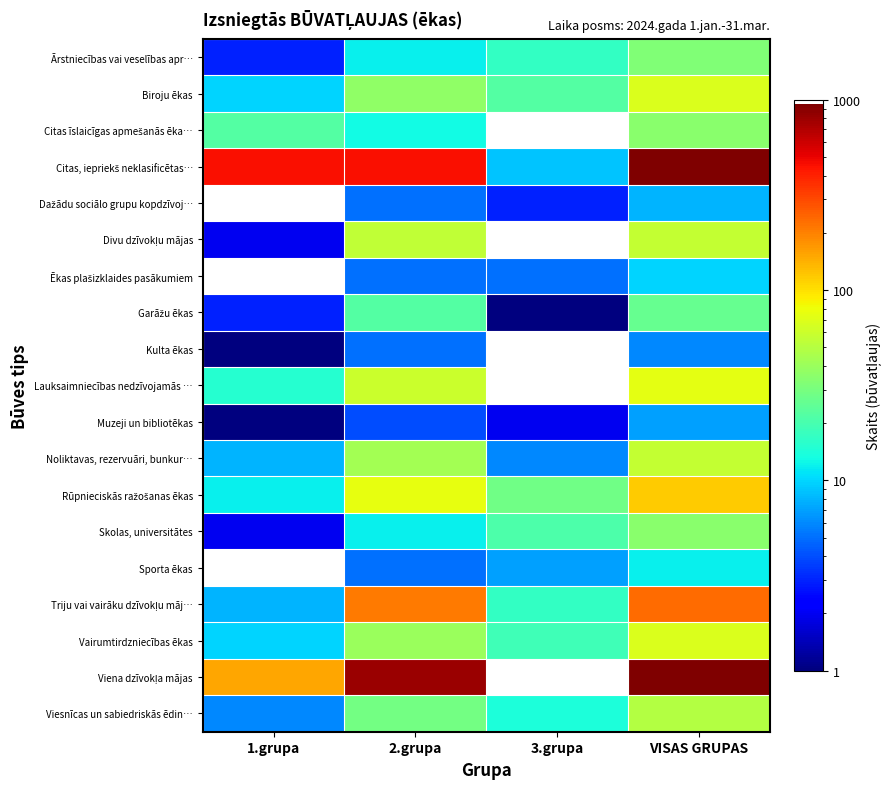

Is the value of Divu dzīvokļu mājas at 3.grupa greater than the value of Ārstniecības vai veselības apr… at 2.grupa?

No